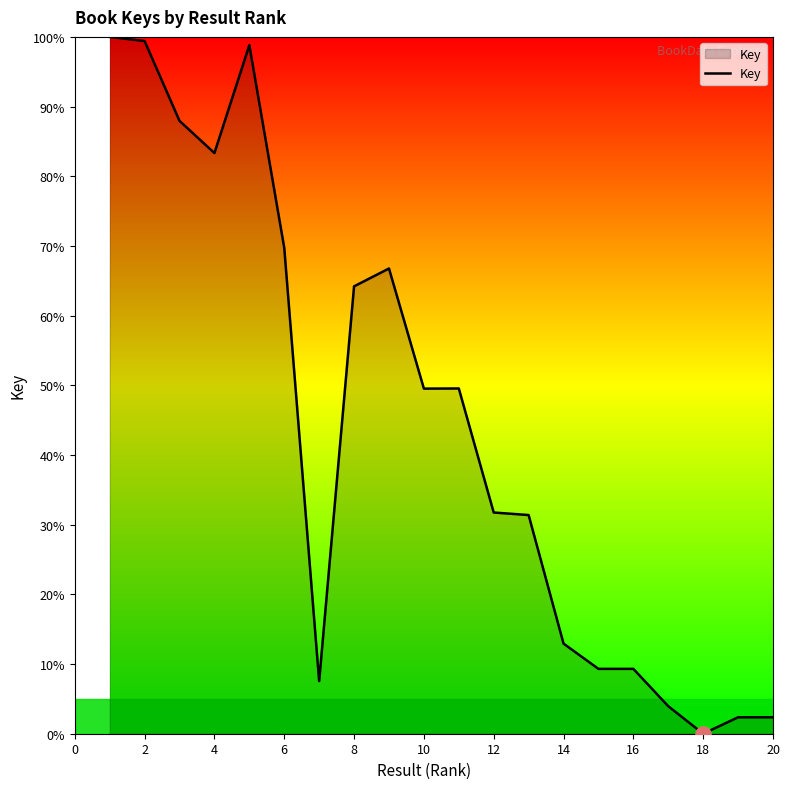

What is the difference between the maximum and minimum values?

100.0